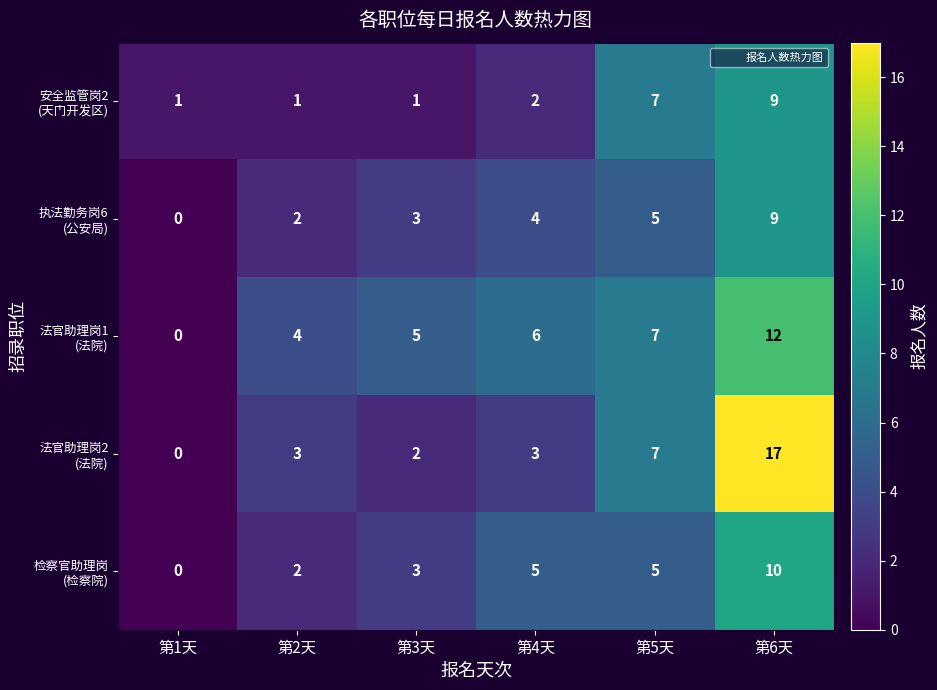

What is the difference between the highest and lowest values at 第2天?

3